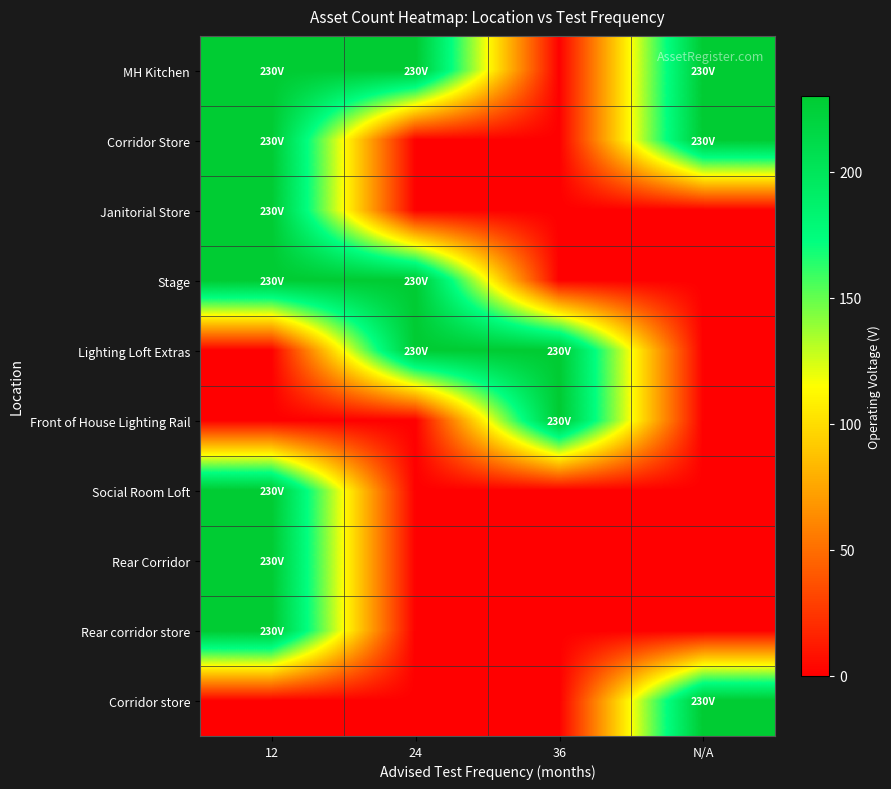

What is the spread (max minus min) of values at 12?

230